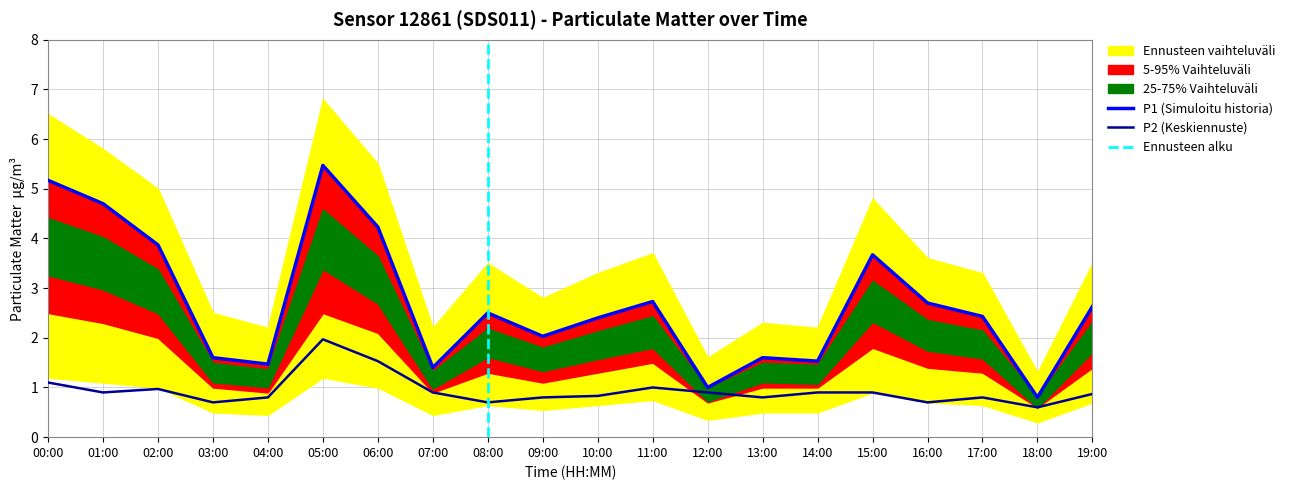

How many interior local peaks does the P1 series have?

5